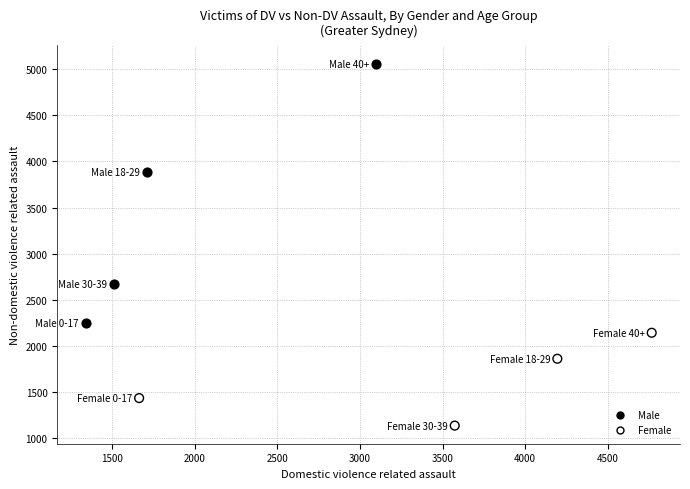

Which series reaches the minimum Y coordinate?

Female